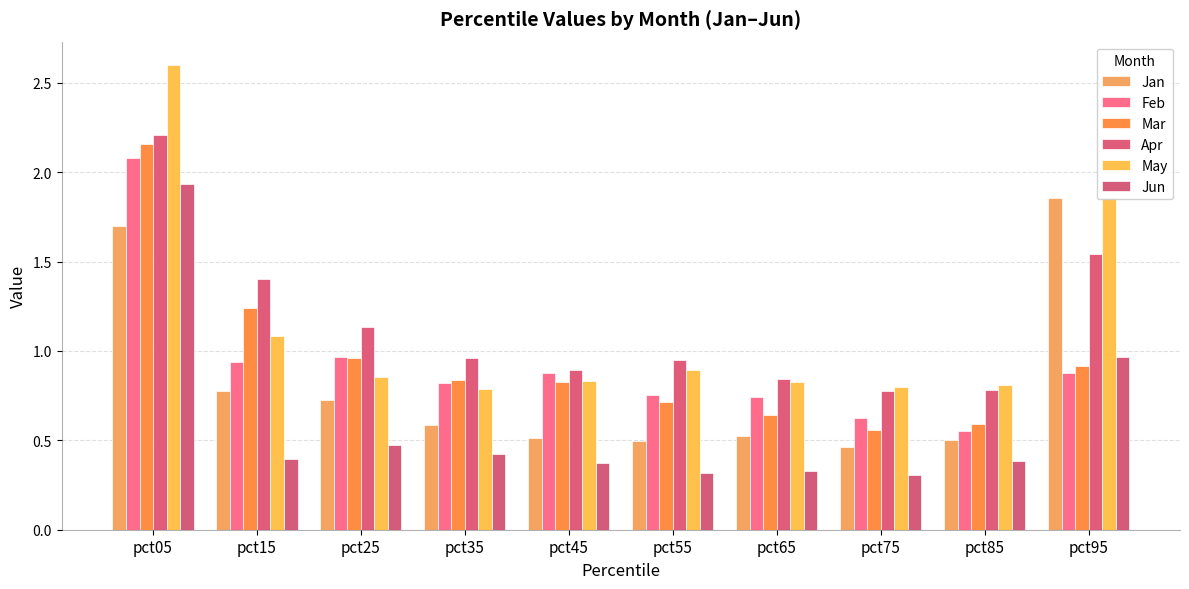

Count the number of categories in the chart.

10